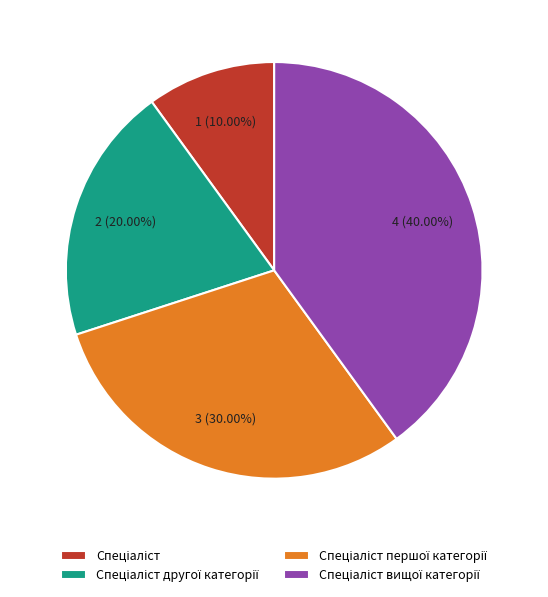

Is there any slice that represents more than half of the pie?

No